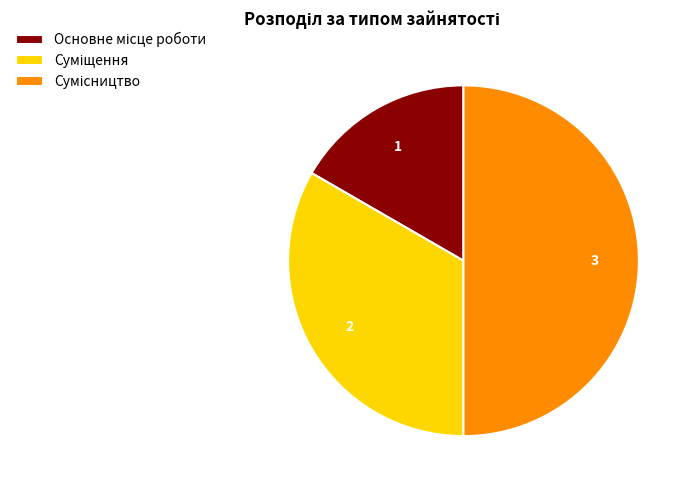

Count the number of slices in the pie.

3